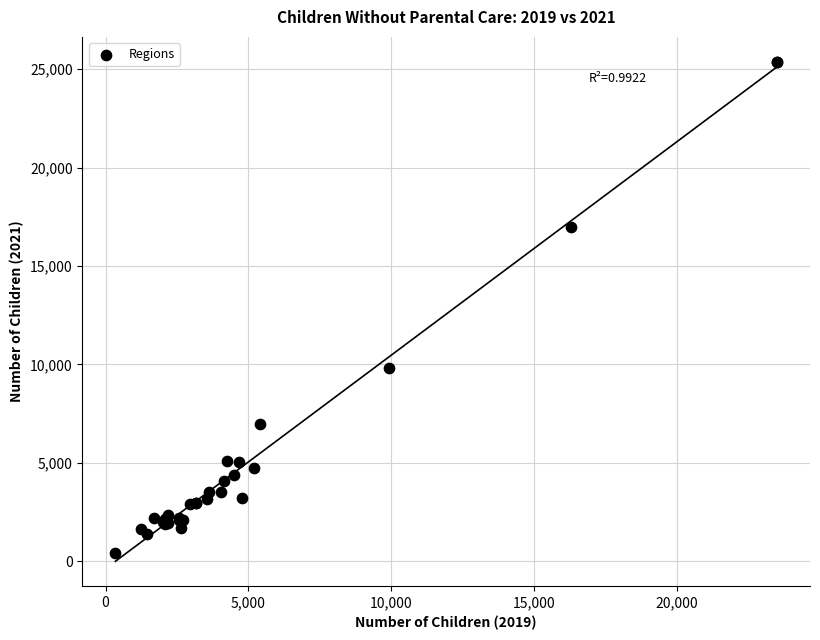

What Y value in the scatter plot is closest to 12884?

9830